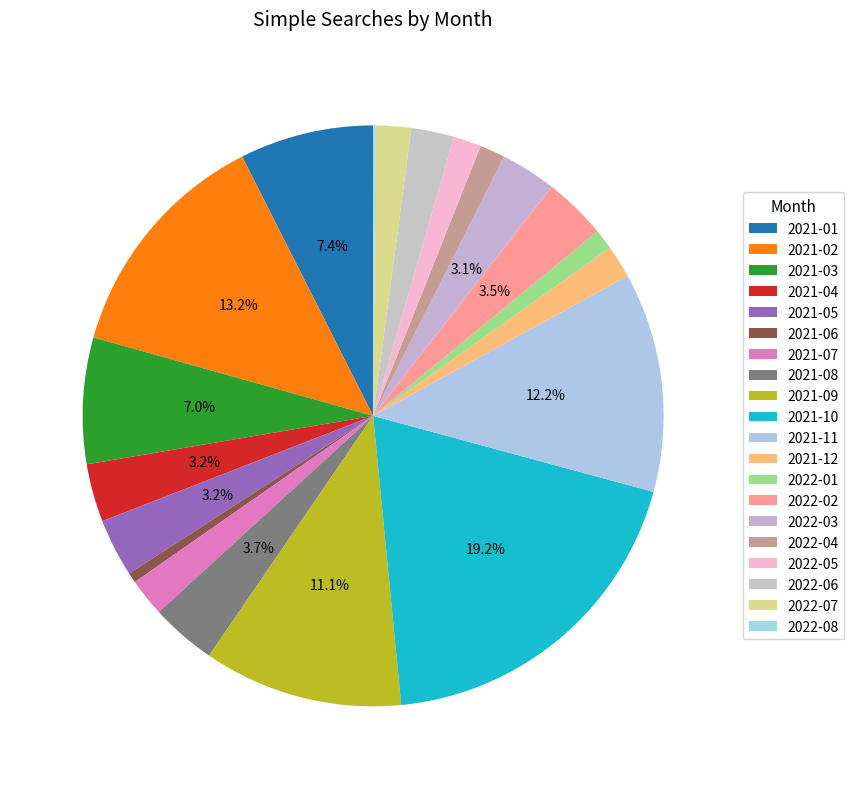

True or false: 2022-03 accounts for 3% of the total.

True